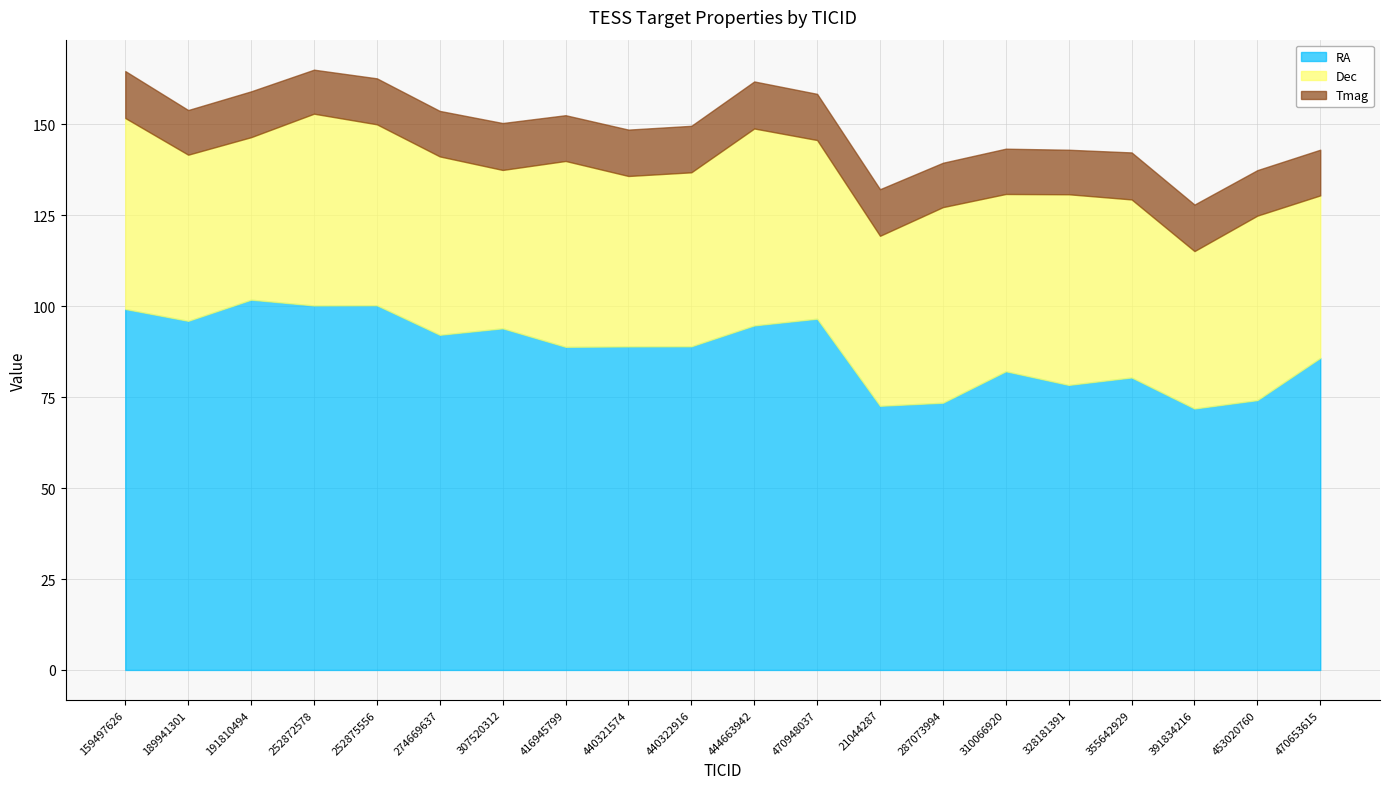

What is the label of the 13th point from the right?

416945799